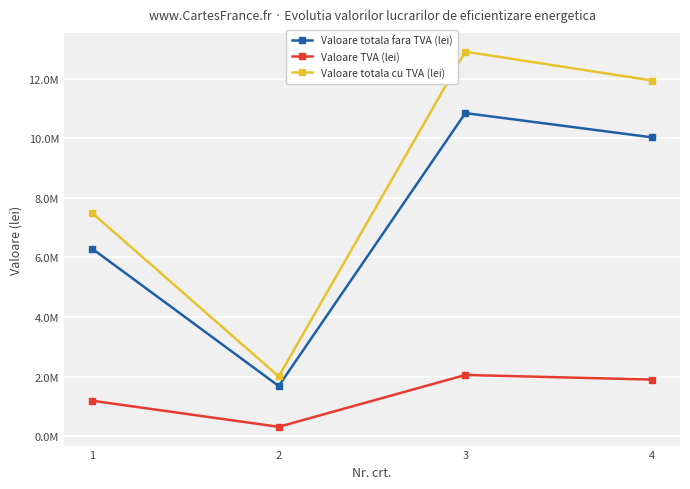

At which label does Valoare totala fara TVA (lei) reach its peak?

3